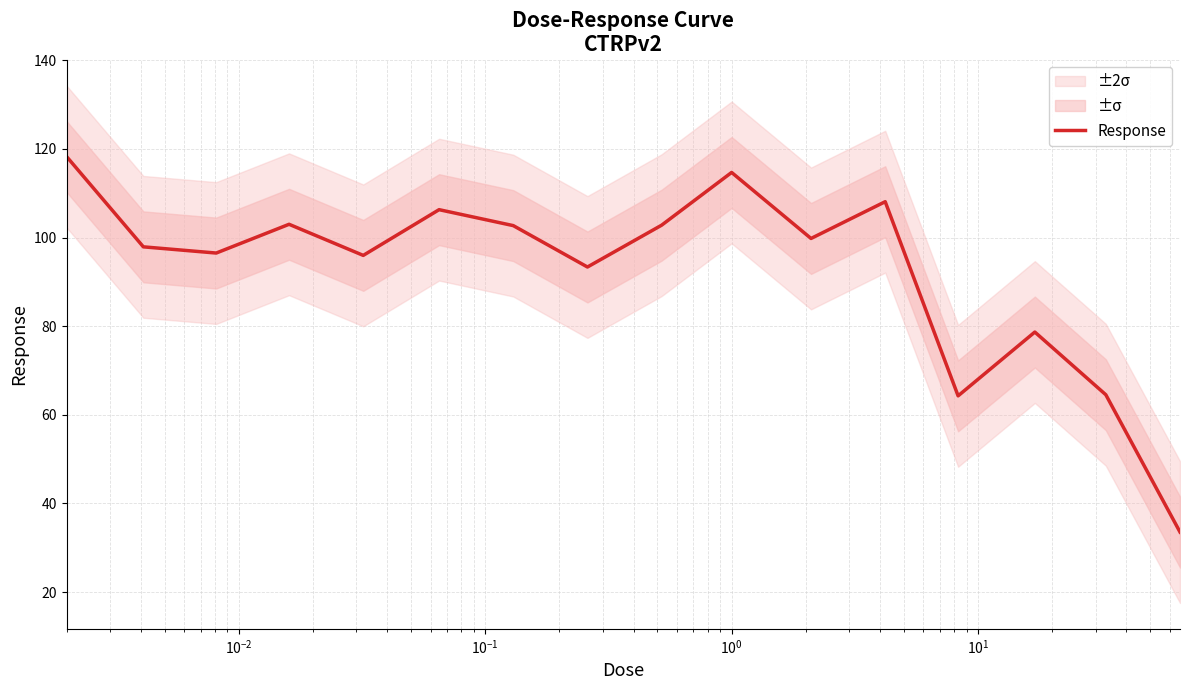

Reading left to right, what are all the values shown in this chart?

118.3	97.9	96.5	103.0	96.0	106.3	102.7	93.4	102.8	114.7	99.8	108.1	64.3	78.7	64.5	33.5